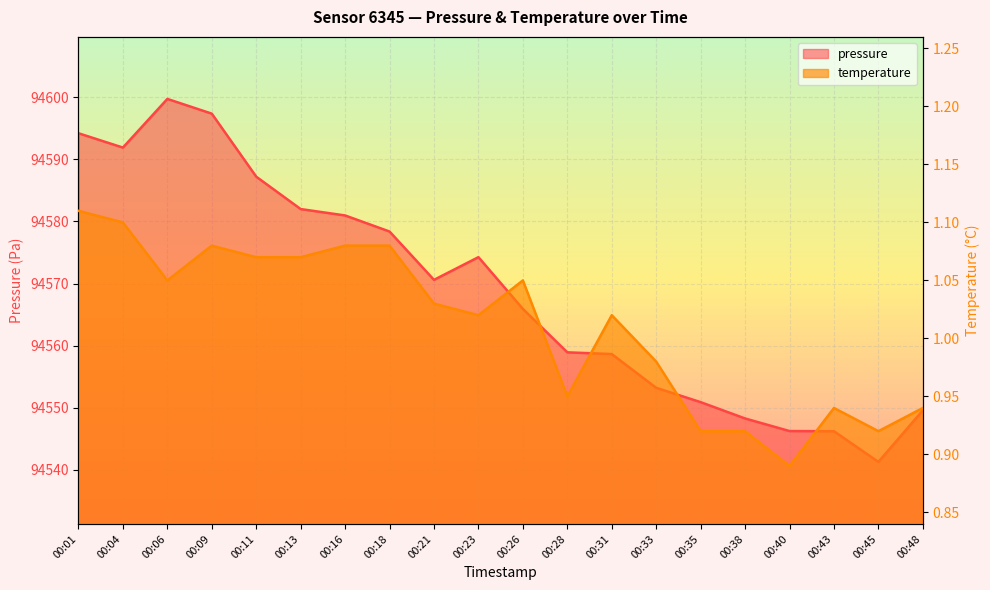

At which category is the sum across all series the highest?

00:06